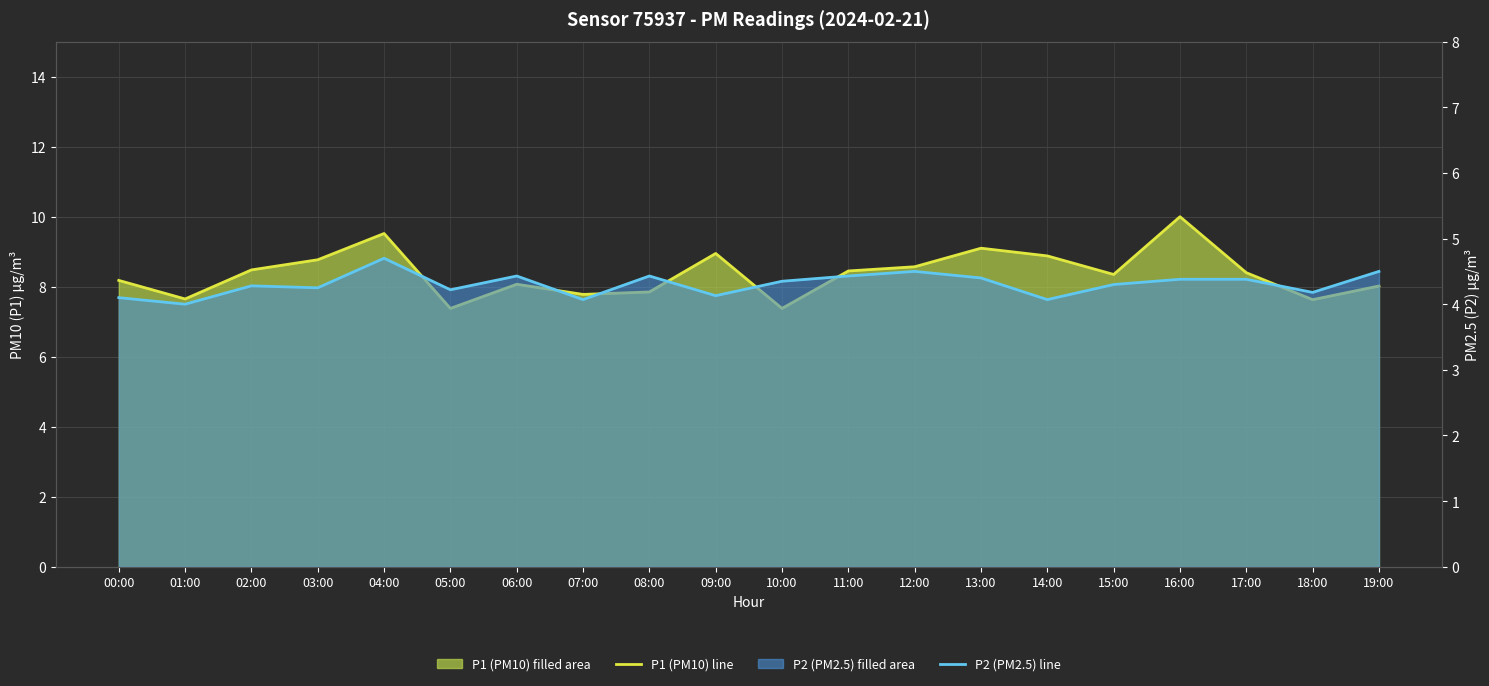

What is the label of the 2nd point from the left?

01:00